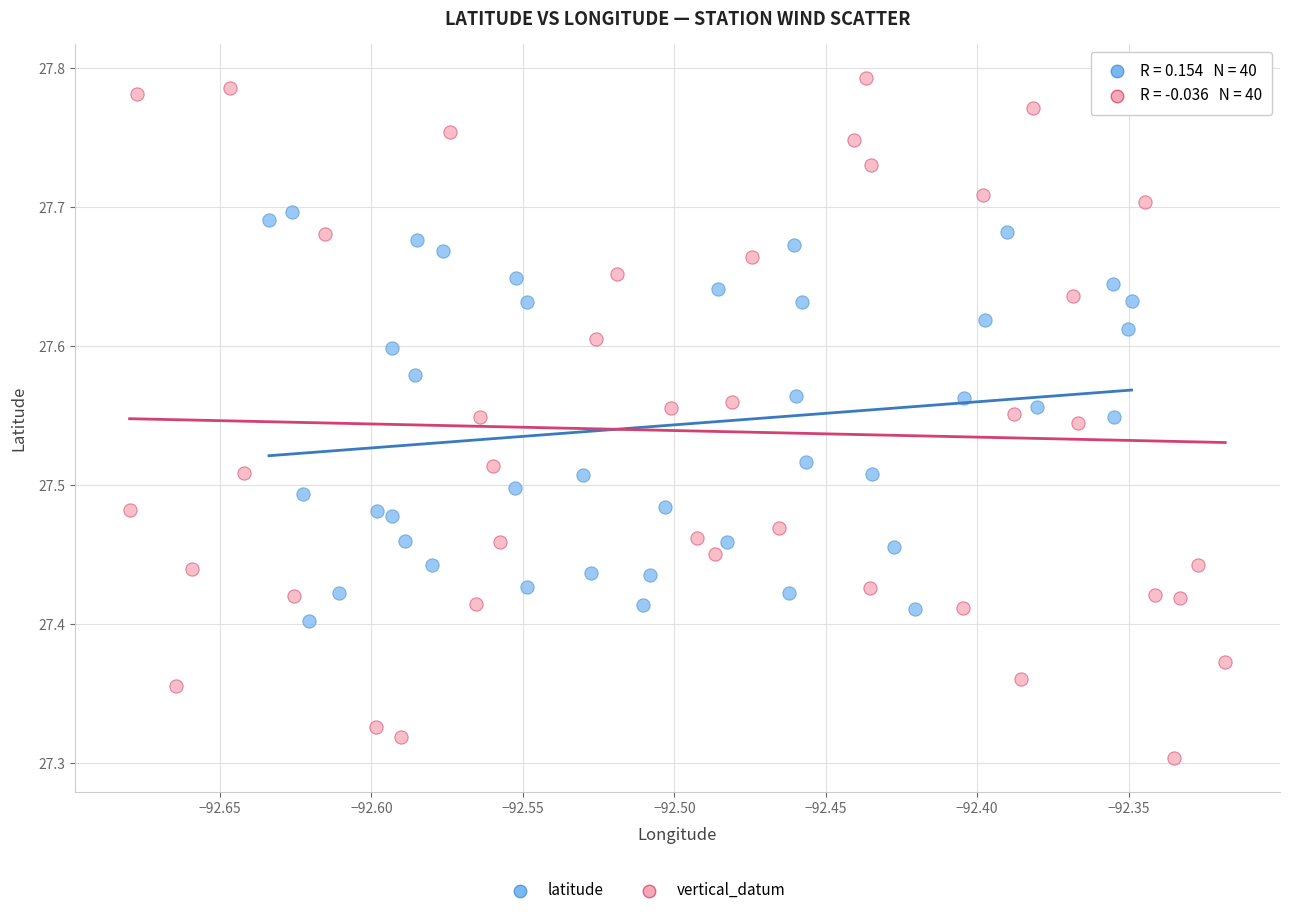

Which series contains the lowest Y value?

vertical_datum